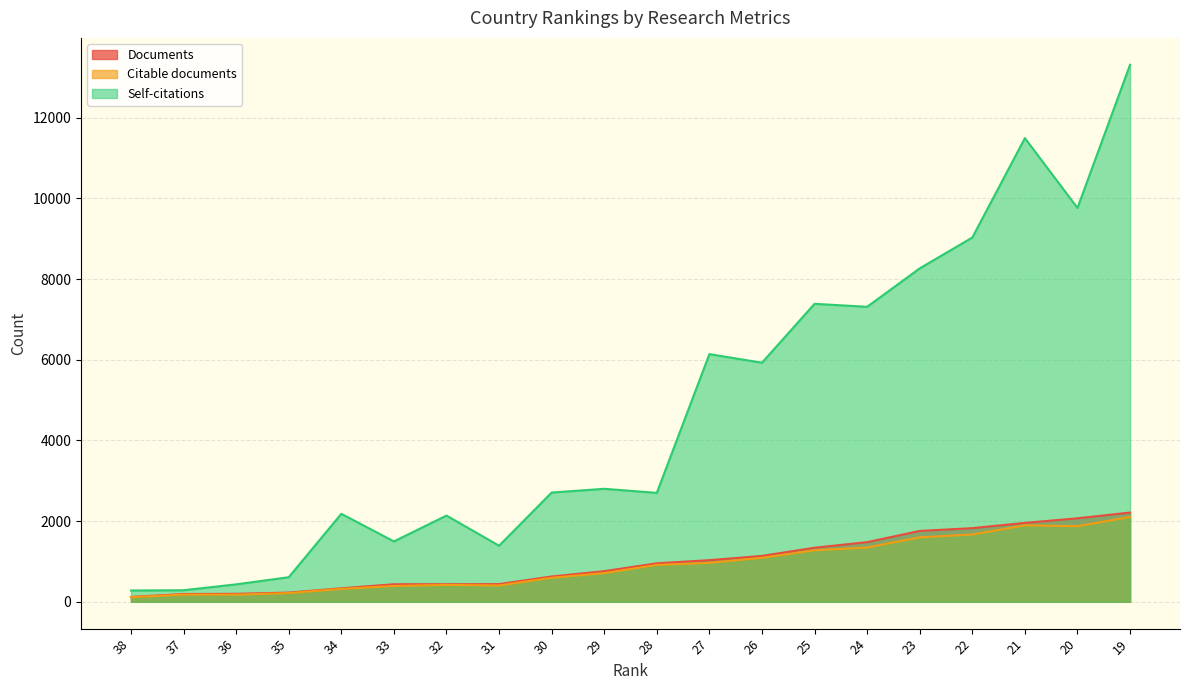

Rank the series by their maximum value, from highest to lowest.

Self-citations, Documents, Citable documents